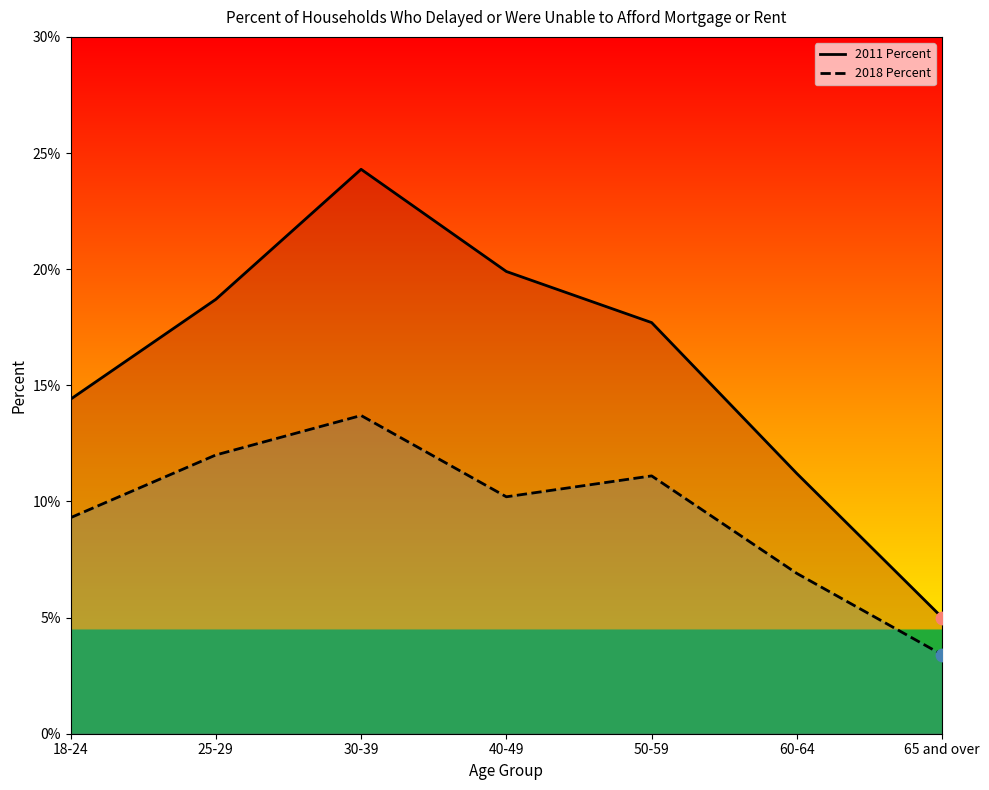

At which category is the sum across all series the highest?

30-39